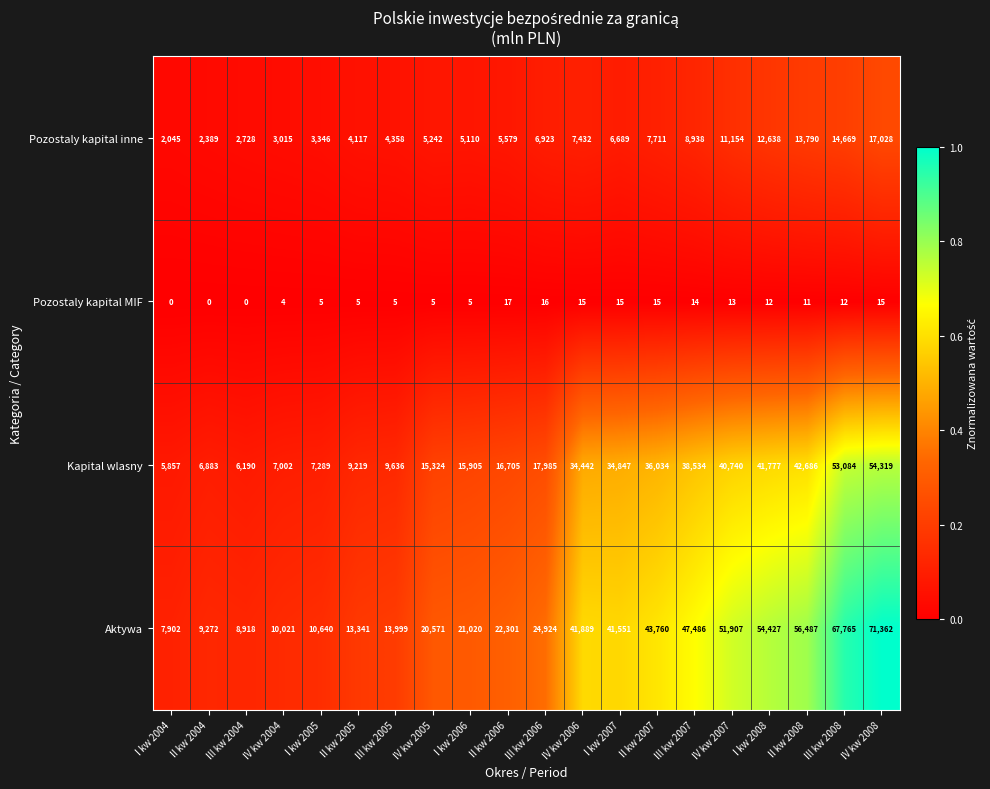

At how many categories does at least one series exceed 5892?

20